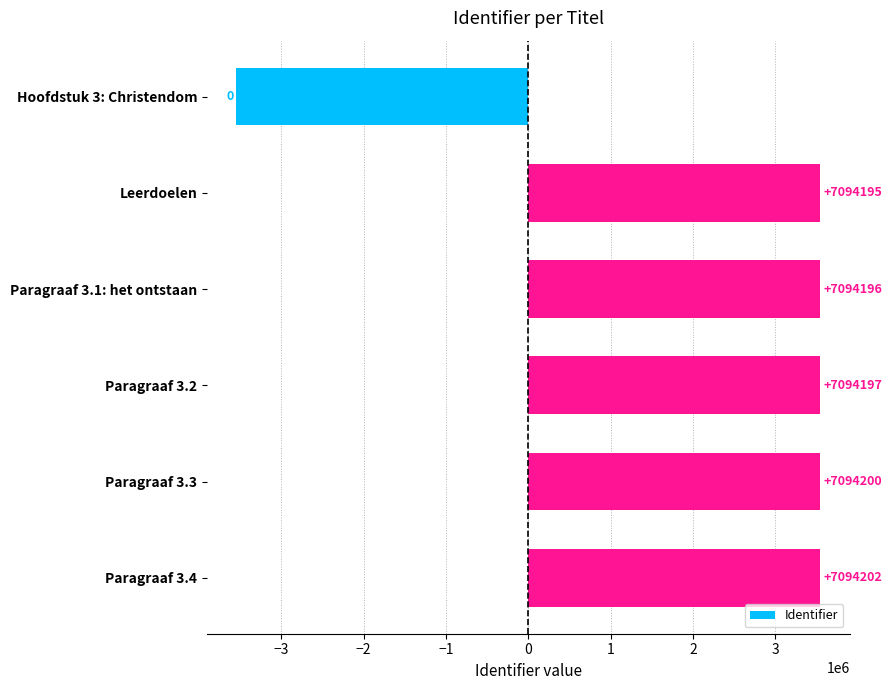

How many bars are there in total?

6